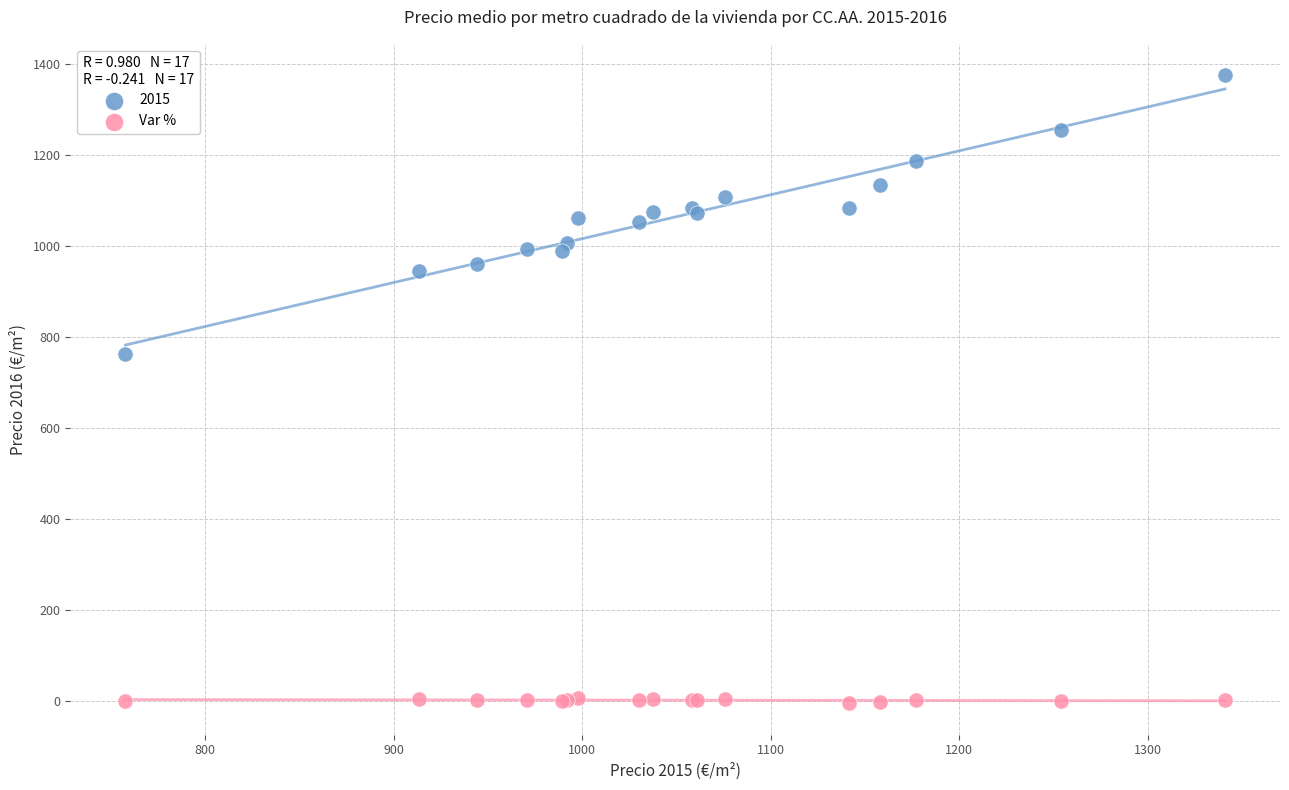

Which series has the largest Y range (max minus min)?

2015